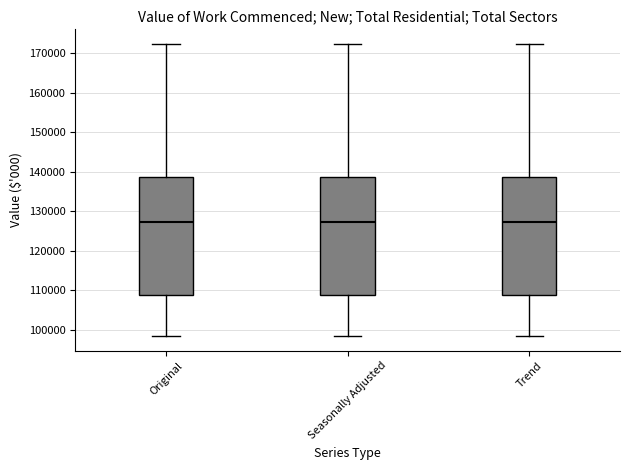

Reading left to right, read every box against the y-axis: the position of its median line, the range the box covers, and the ends of its whiskers. The values are not printed on the chart, so give them approximately, as read against the axis.

Original: median 127000, box 109000 to 139000, whiskers 98000 to 172000
Seasonally Adjusted: median 127000, box 109000 to 139000, whiskers 98000 to 172000
Trend: median 127000, box 109000 to 139000, whiskers 98000 to 172000